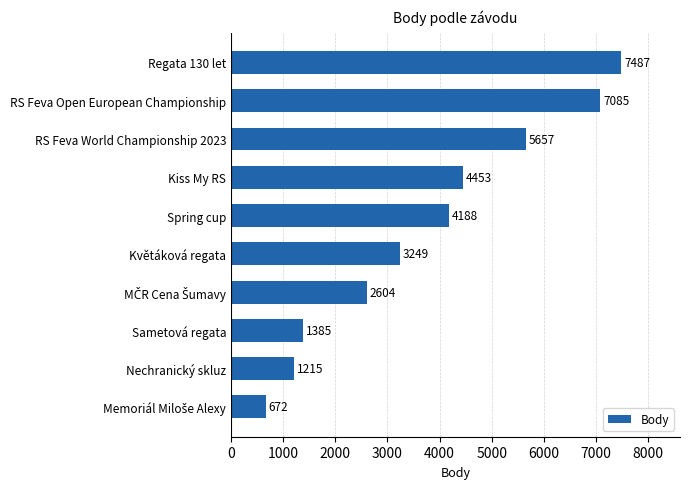

Reading top to bottom, what are all the values shown in this chart?

7487	7085	5657	4453	4188	3249	2604	1385	1215	672